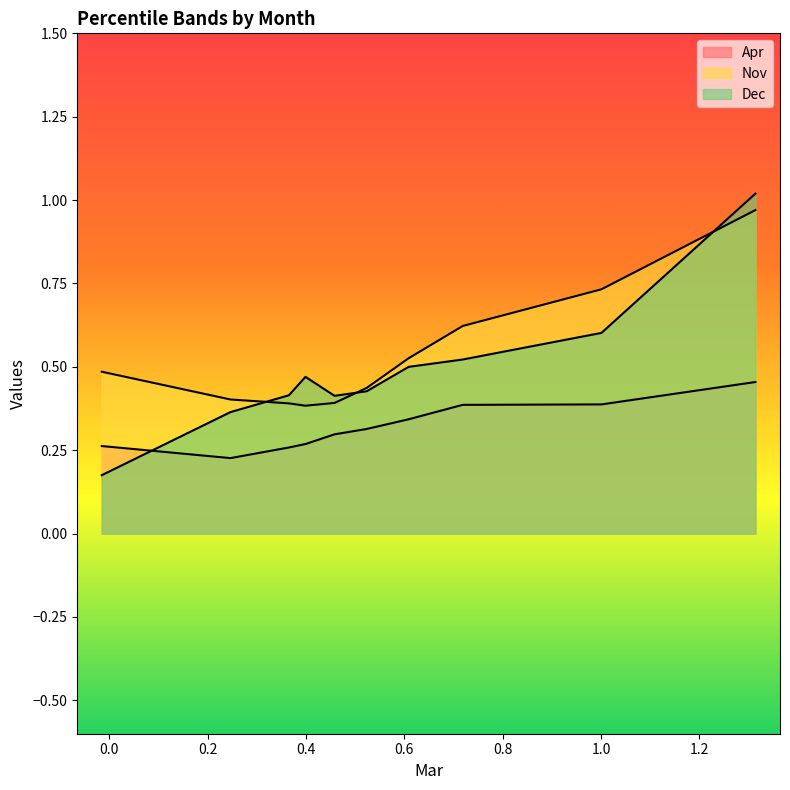

How many lines are shown in the chart?

3